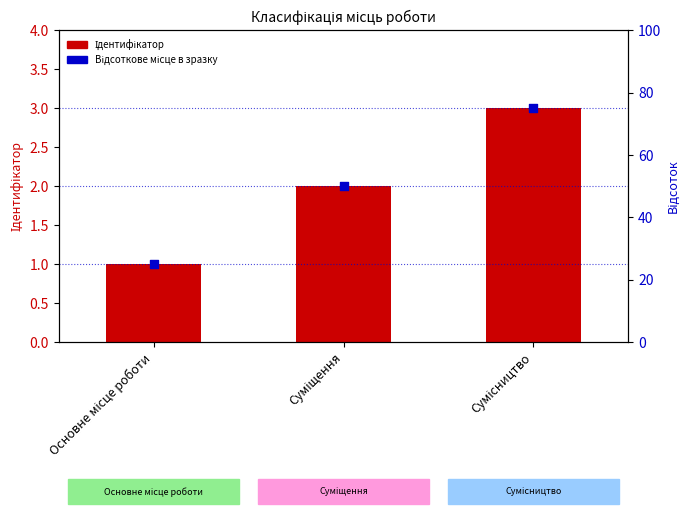

Which series reaches the minimum Y coordinate?

Ідентифікатор